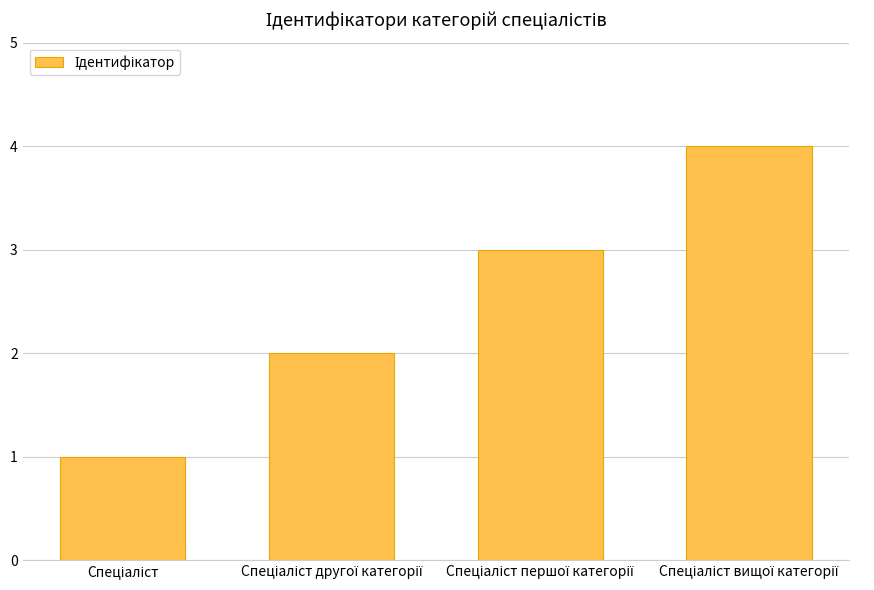

What is the difference between the maximum and minimum values?

3